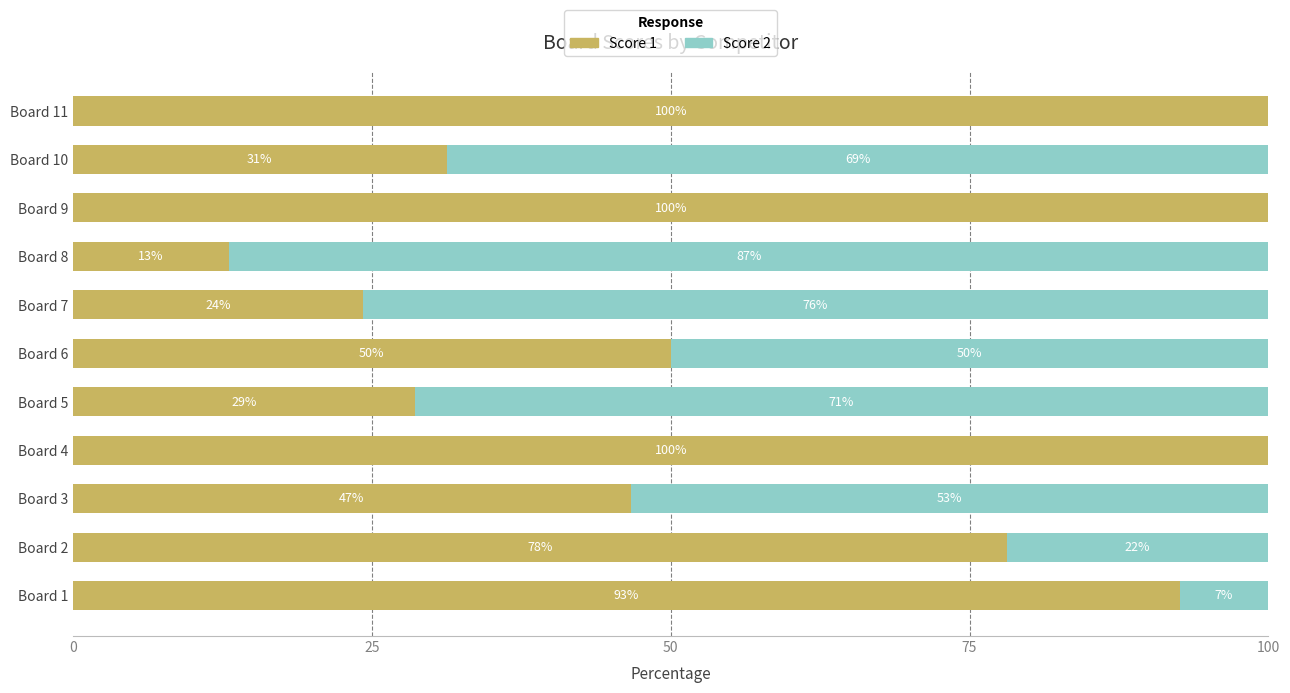

True or false: Score 1 has a value of 149.7 at Board 11.

False